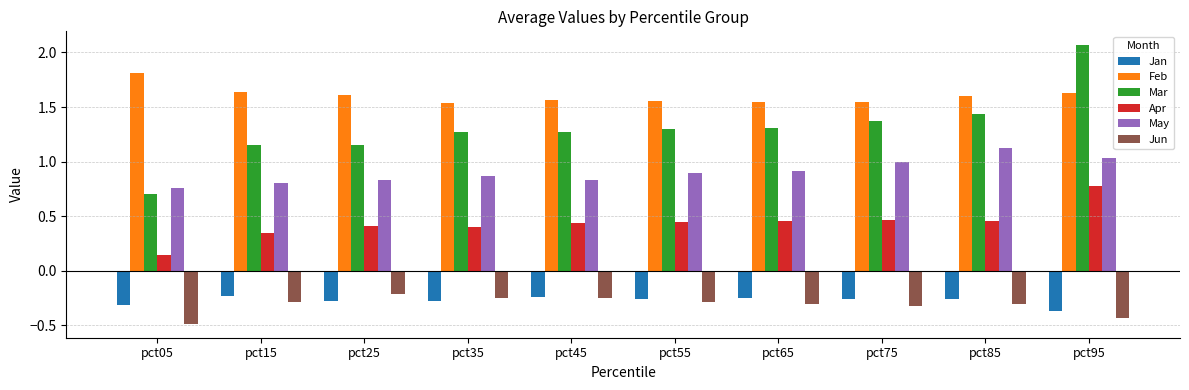

What is the sum of the May values at pct45 and pct95?

1.9